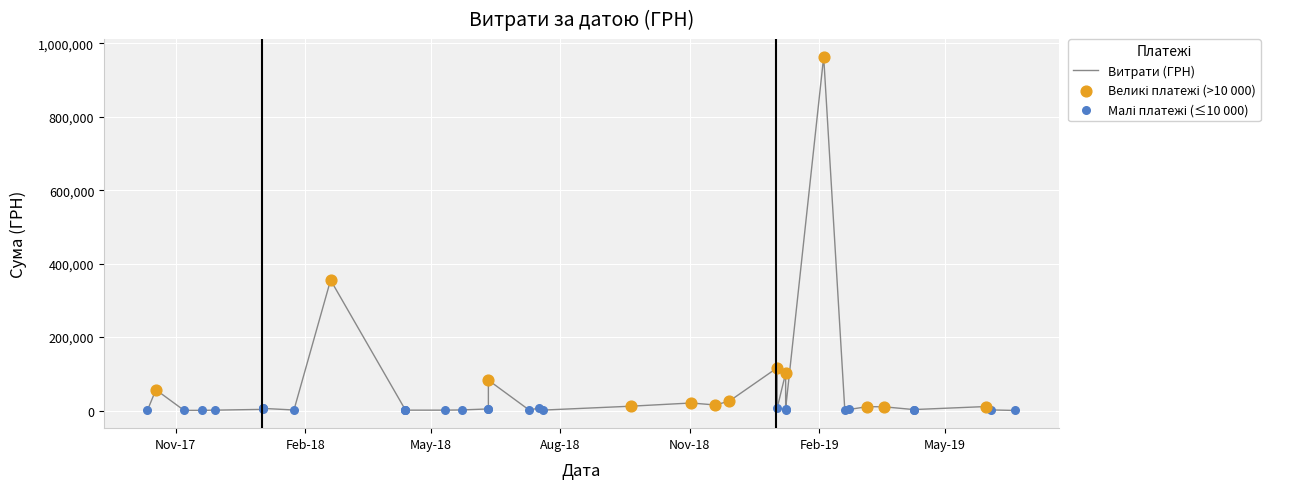

What is the change in value from 13.04.2018 to 29.11.2017?

-1208.0